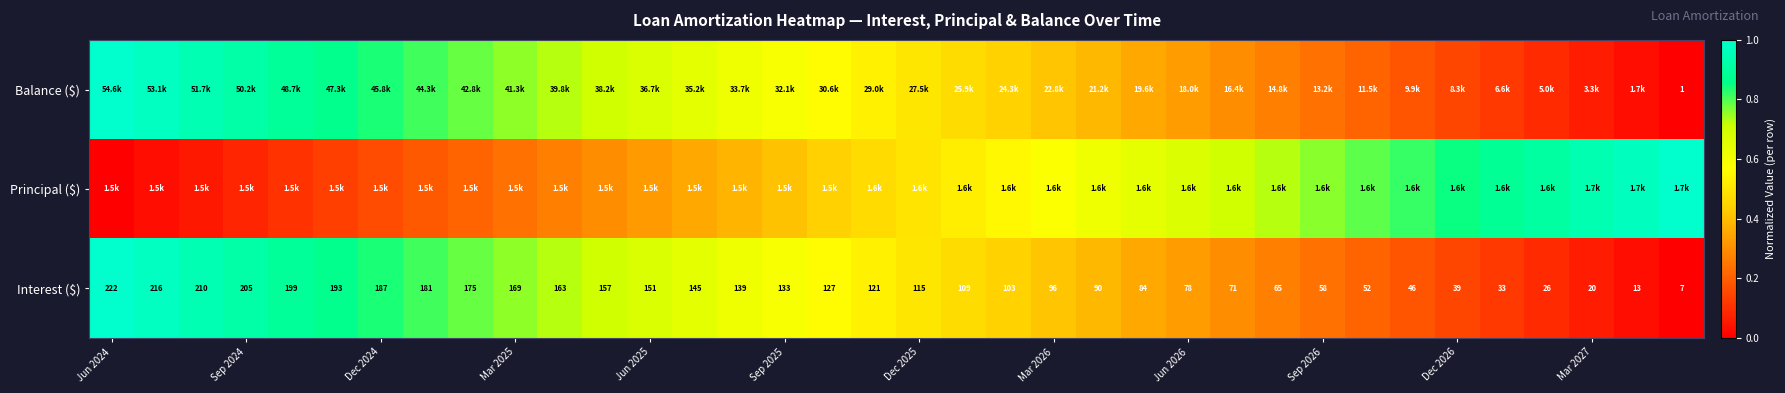

How many data points in Interest ($) are less than 121?

18